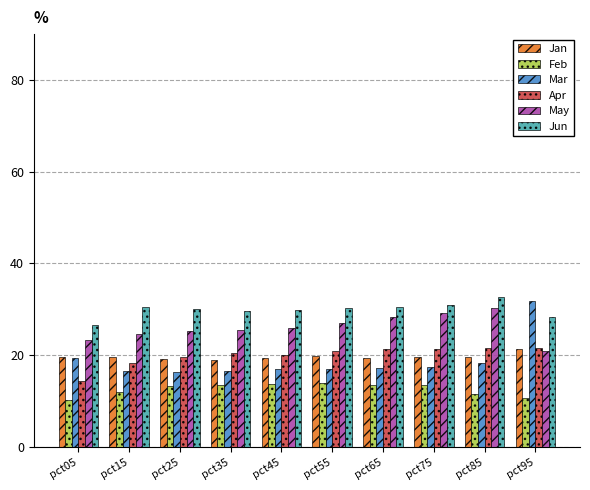

At which category is the sum across all series the highest?

pct95